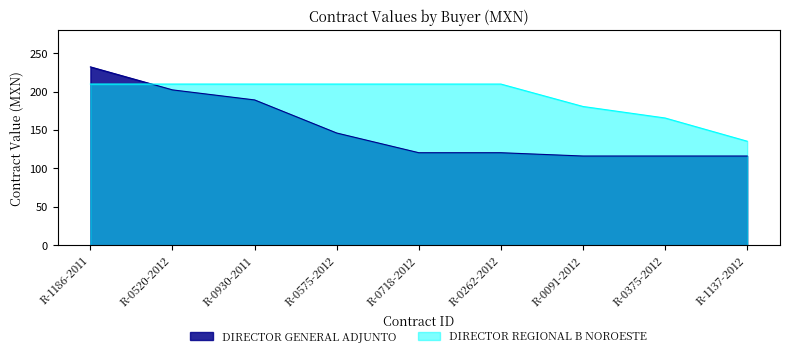

At which label is DIRECTOR GENERAL ADJUNTO closest to 174?

R-0930-2011